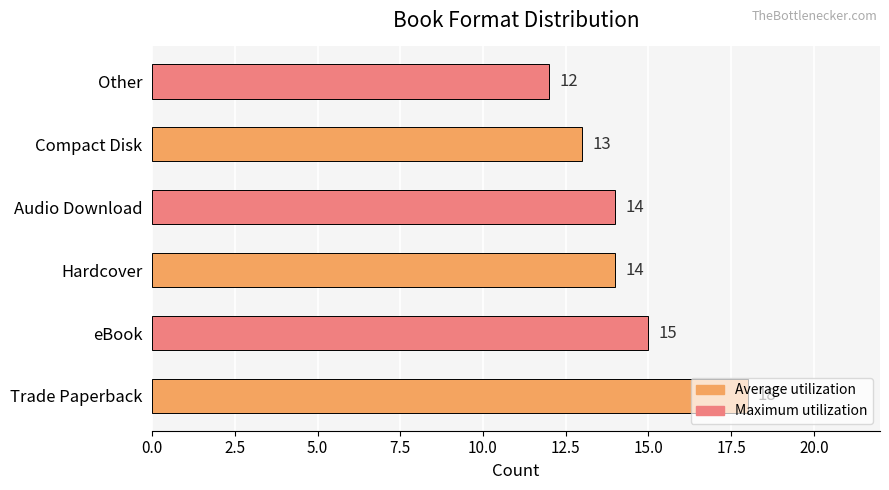

Which label corresponds to the largest value in the chart?

Trade Paperback